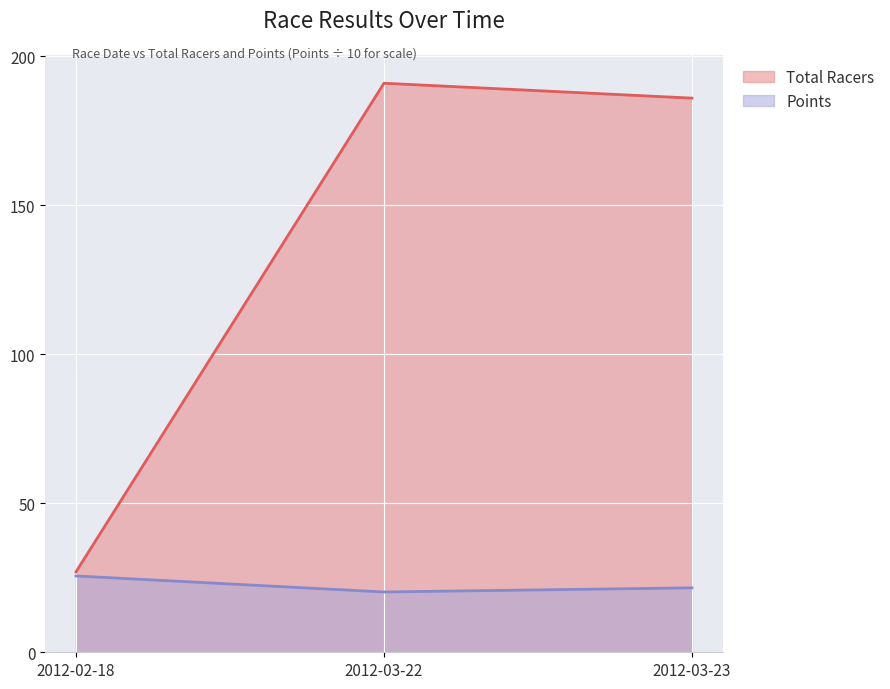

What is the smallest value displayed?

20.2